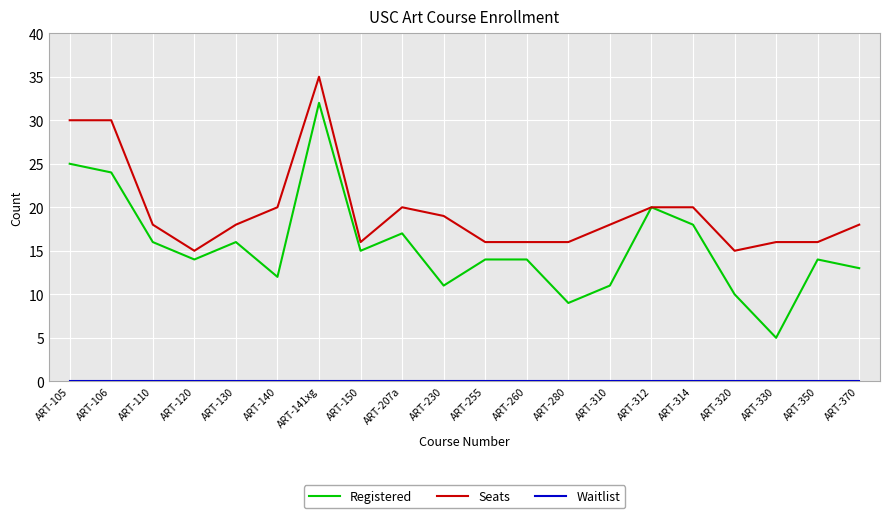

What is the spread (max minus min) of values at ART-320?

15